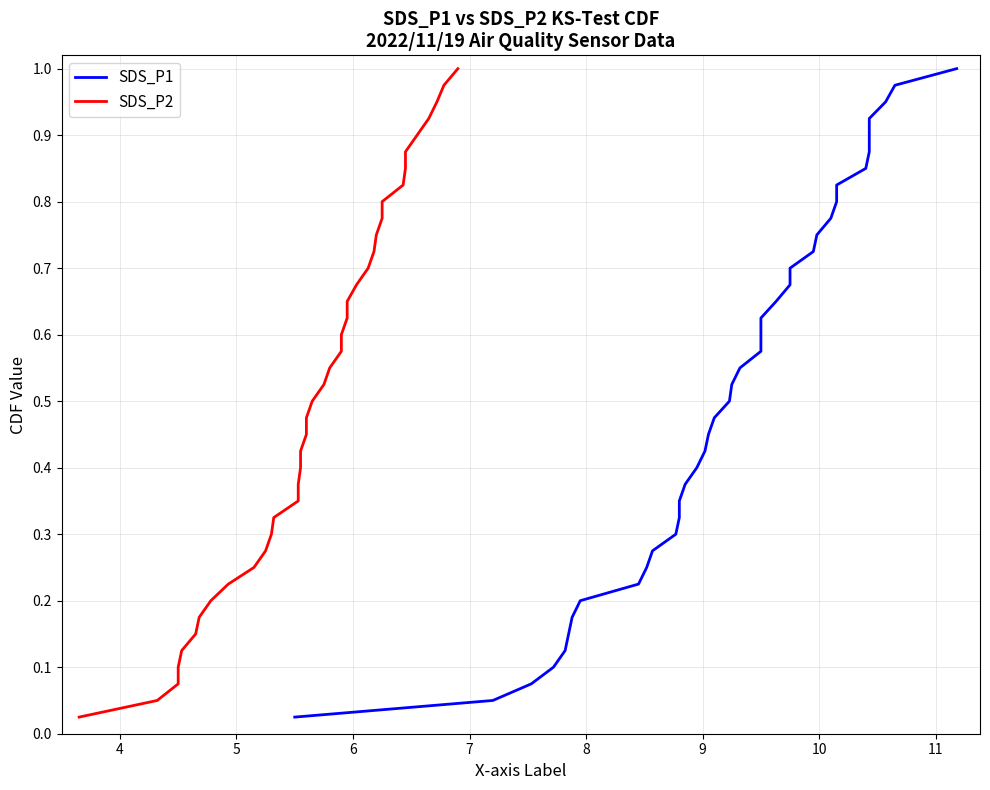

What is the sum of all SDS_P1 values?

20.5